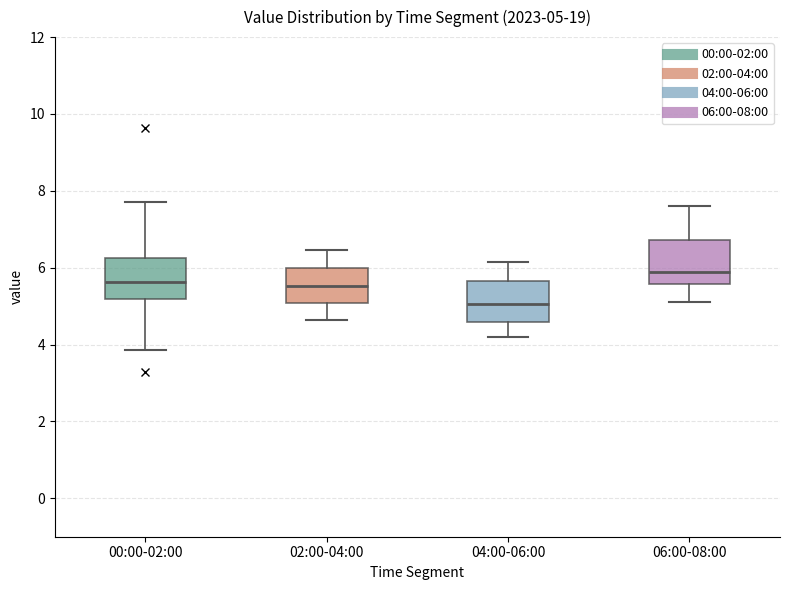

Which box has the highest median line?

06:00-08:00